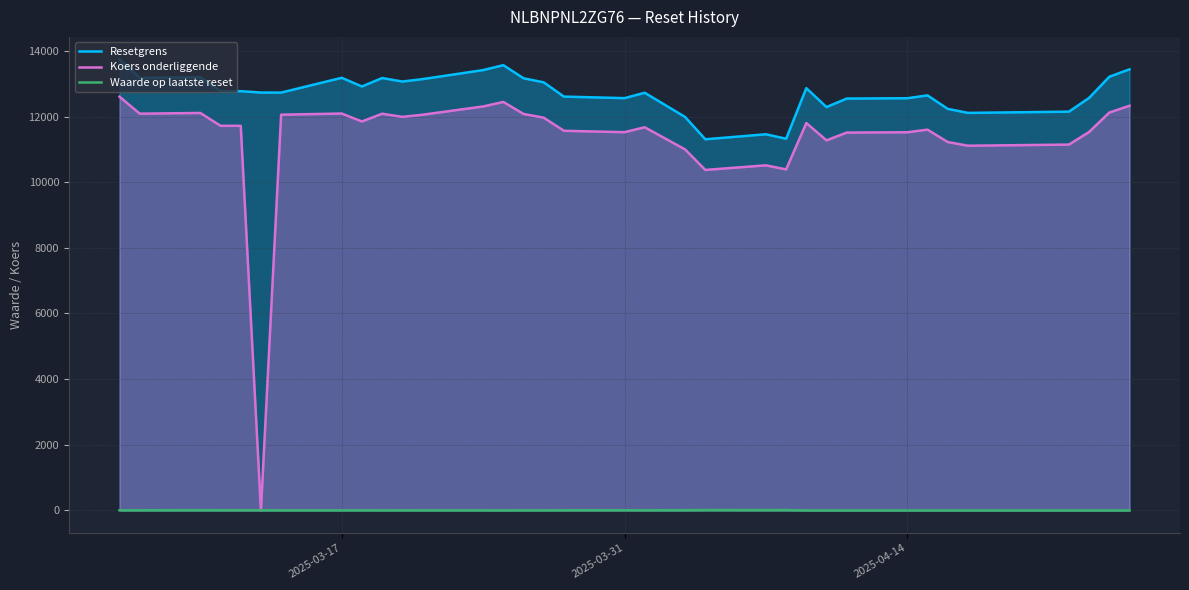

True or false: Koers onderliggende has a value of 2848.8 at 2025-04-25.

False